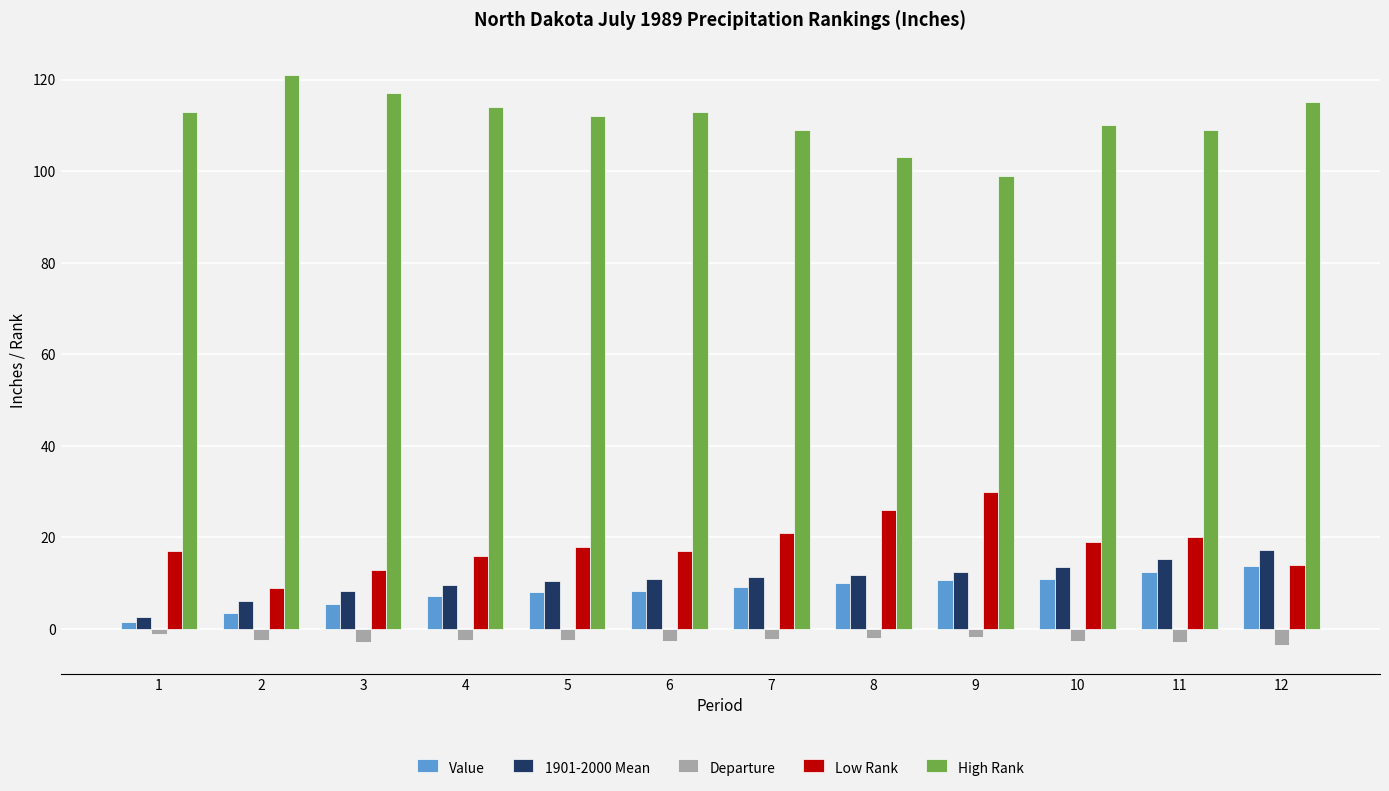

What is the total value across all series at 2?

137.1